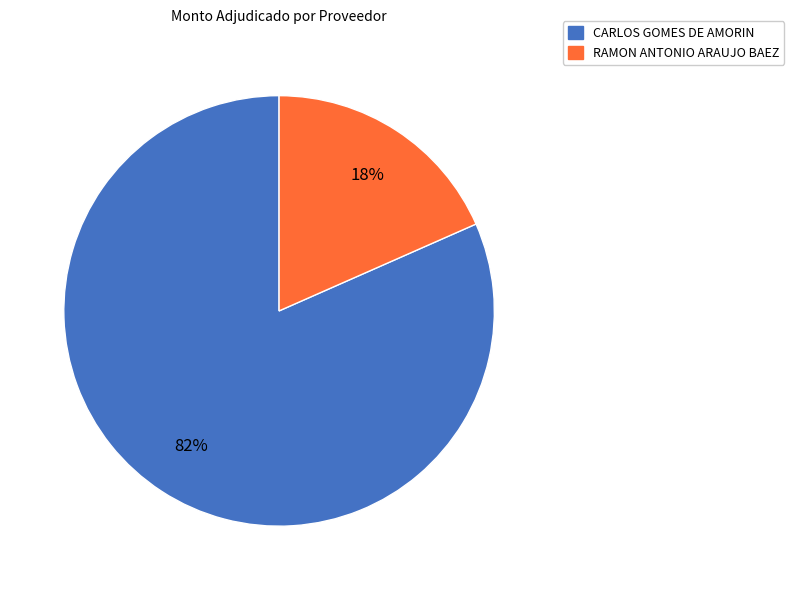

To the nearest percent, what portion does CARLOS GOMES DE AMORIN represent?

82%